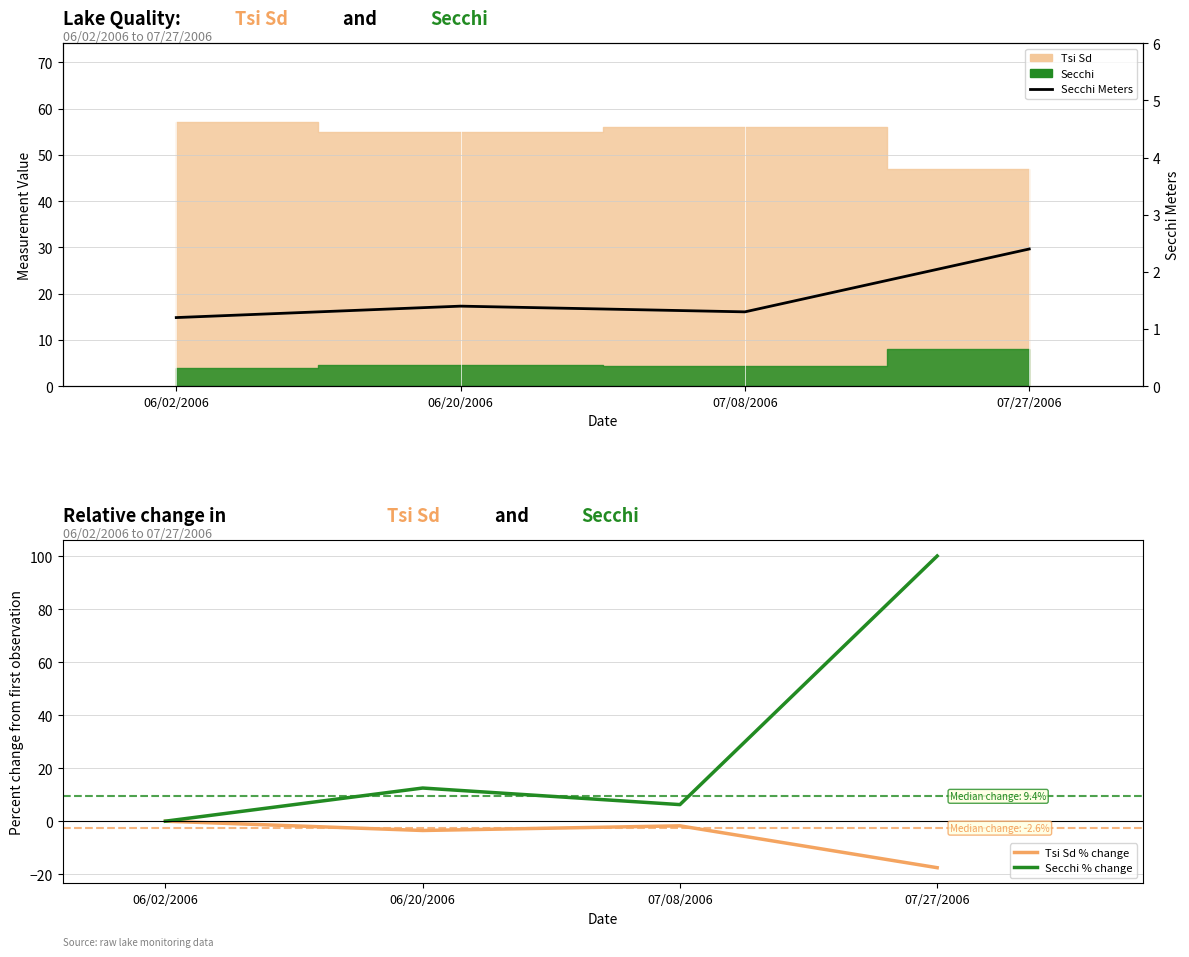

What is the lowest value of the Tsi Sd % change series?

-17.5